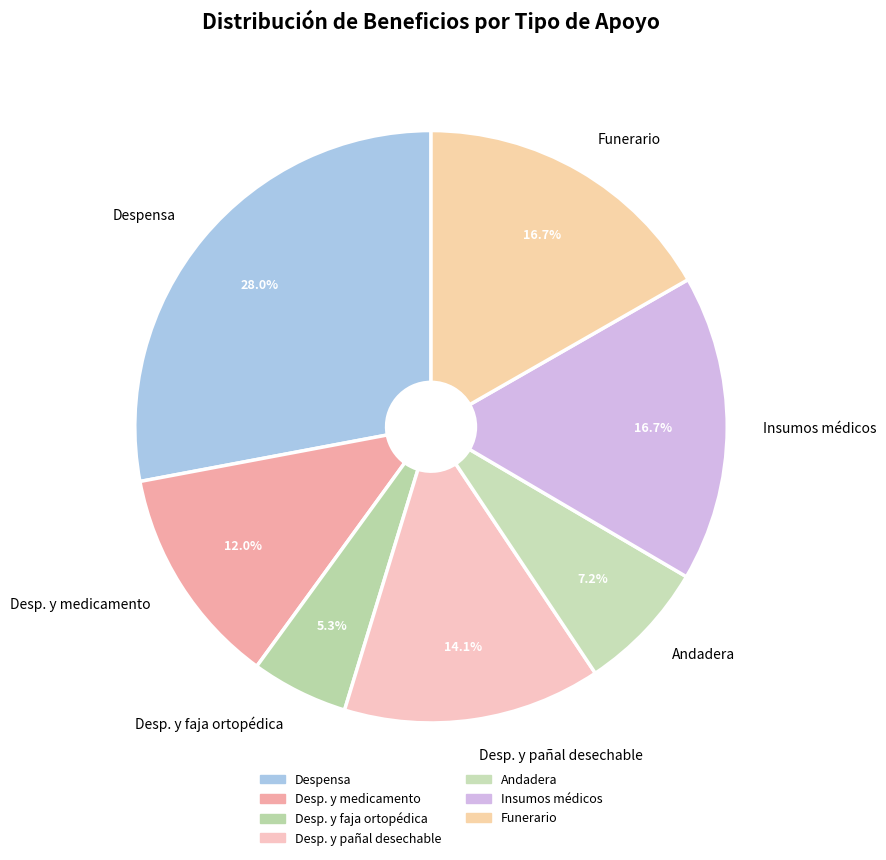

What percentage is the Despensa slice, to the nearest percent?

28%